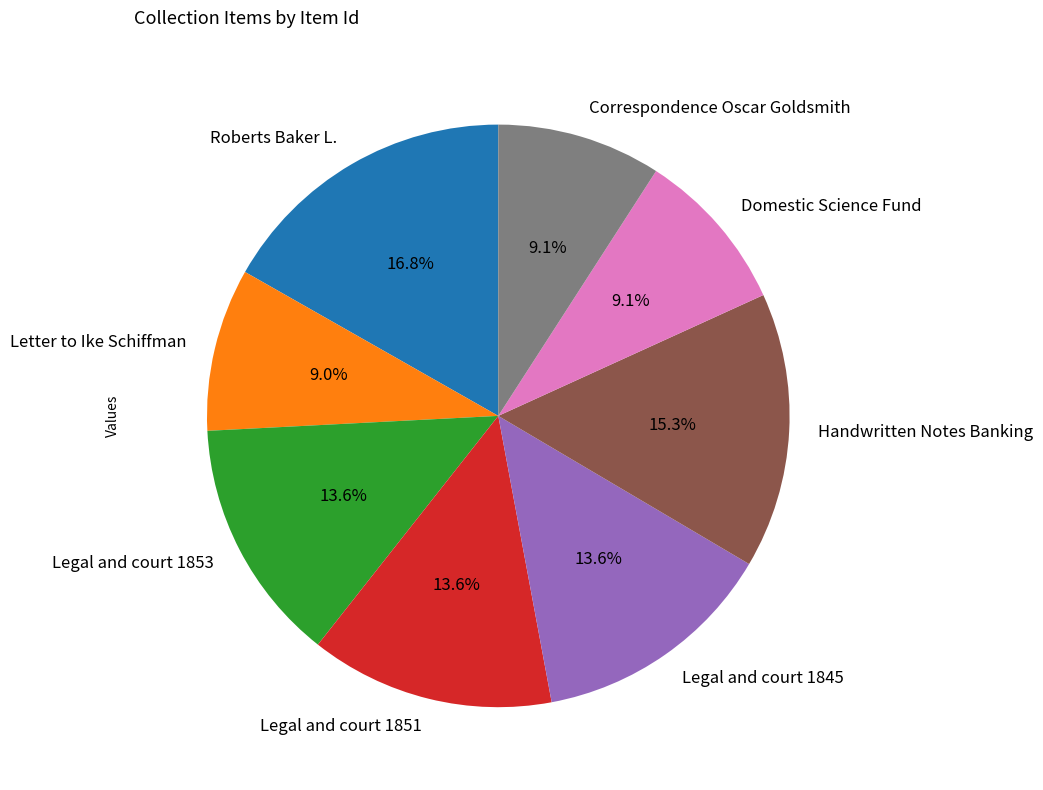

To the nearest percent, what portion does Roberts Baker L. represent?

17%